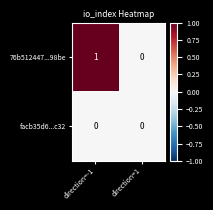

Which series has the largest total across all categories?

76b512447...98be